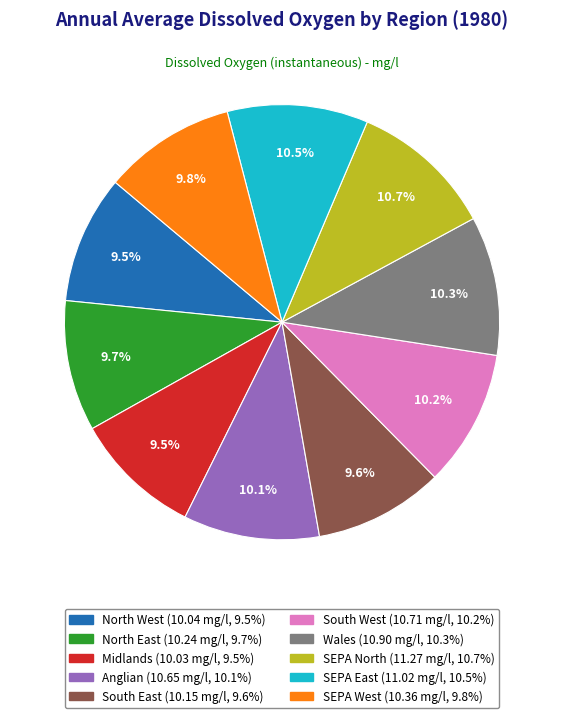

Count the number of slices in the pie.

10